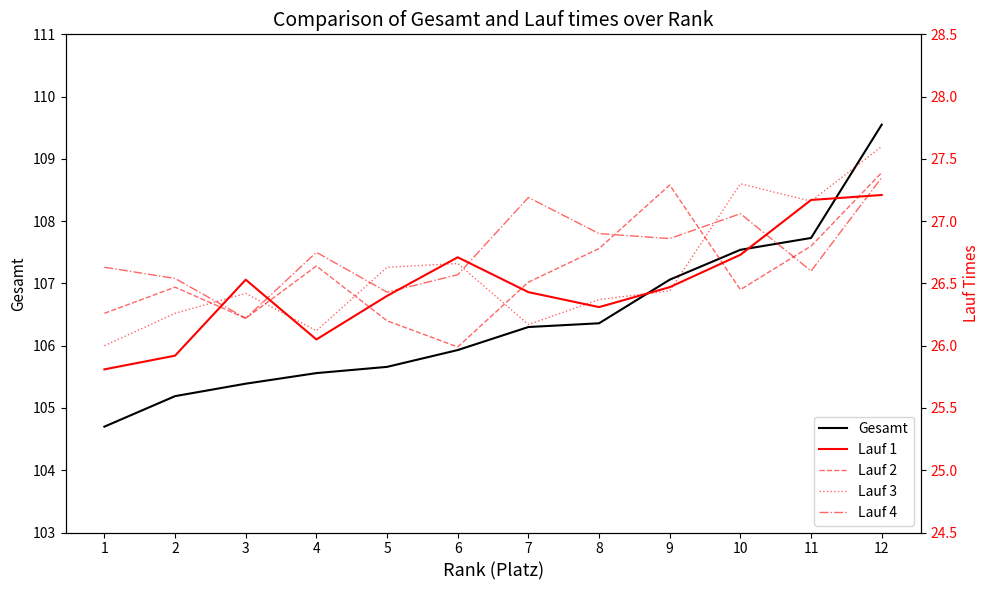

Where is the first local minimum for Lauf 3?

4